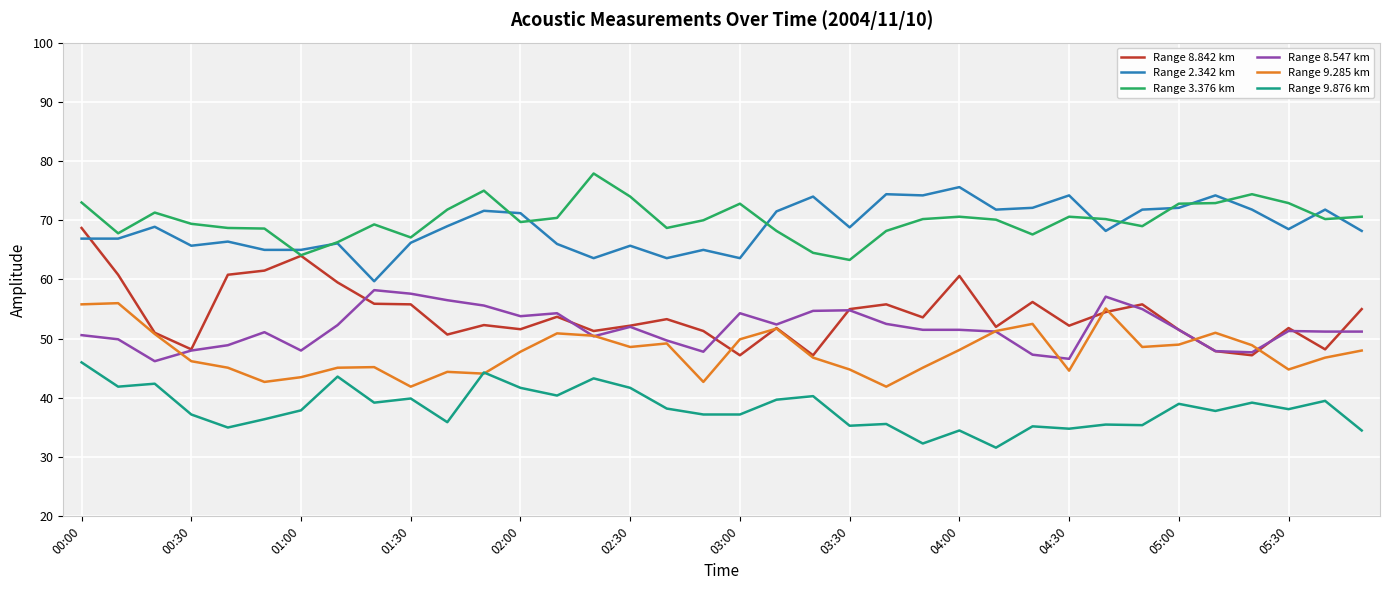

What is the difference between the maximum and minimum values in the Range 3.376 km series?

14.6